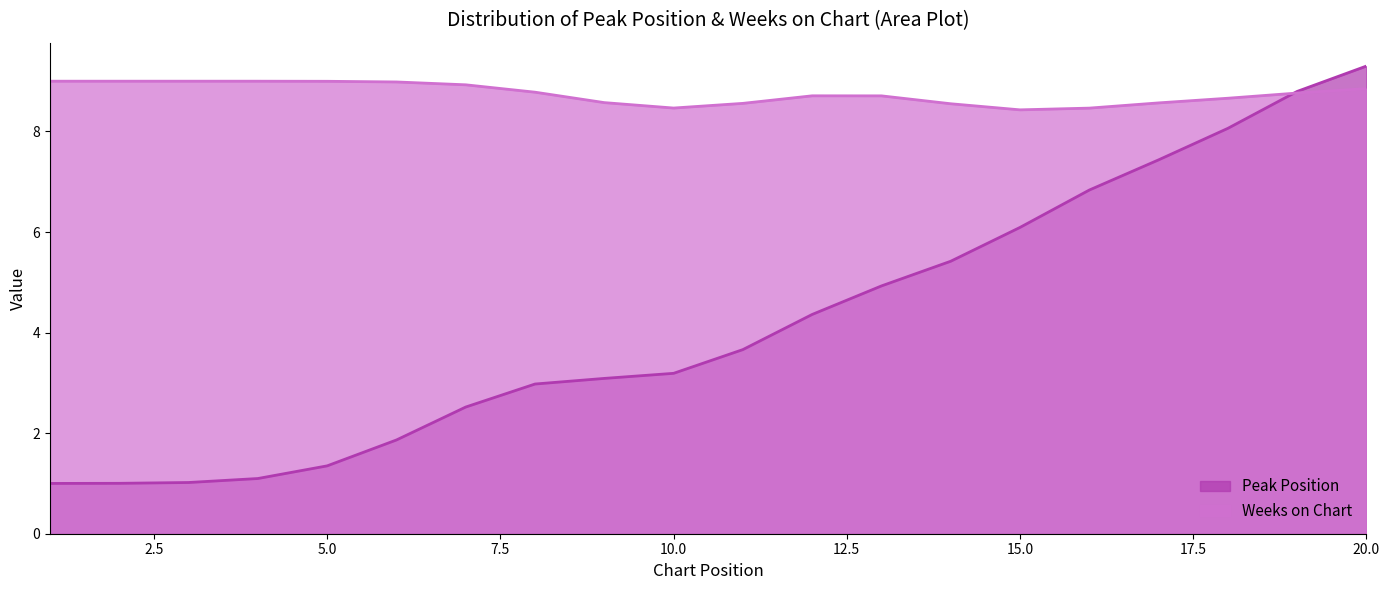

What is the greatest value displayed?

9.3